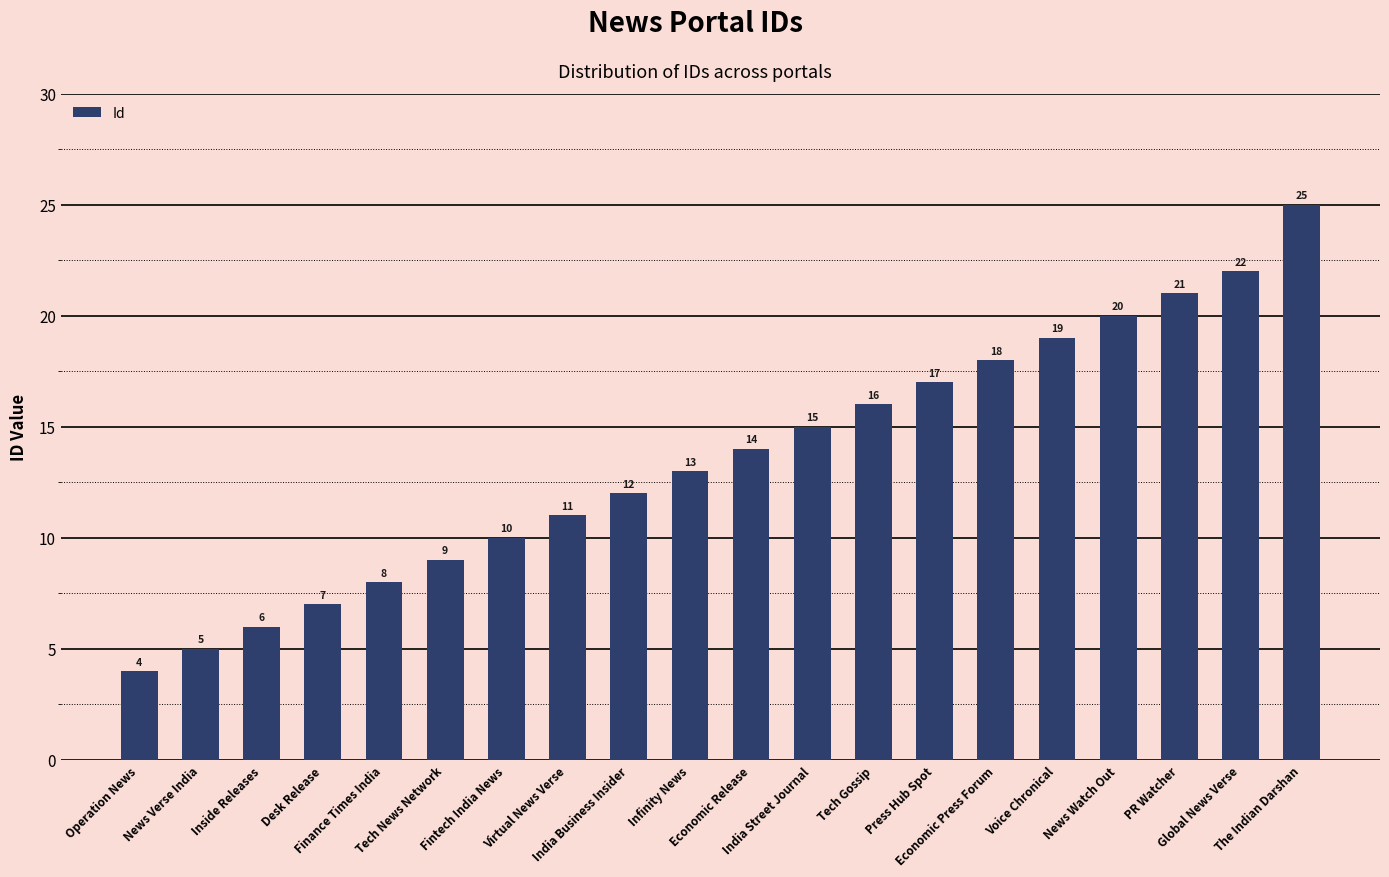

Between India Street Journal and PR Watcher, which is larger?

PR Watcher